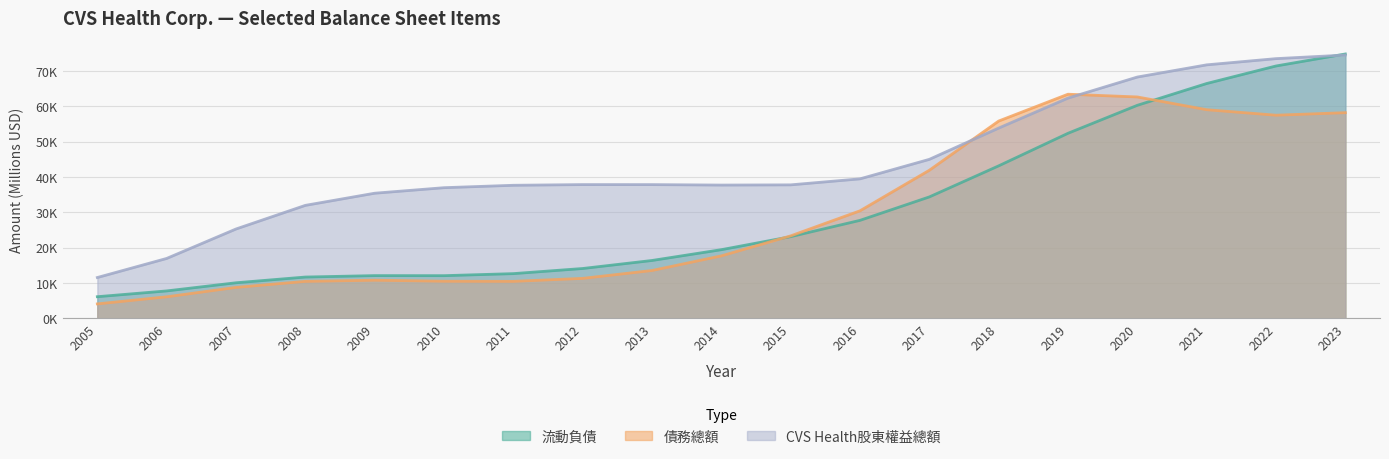

In CVS Health股東權益總額, how many points are higher than both neighbors (excluding endpoints)?

1